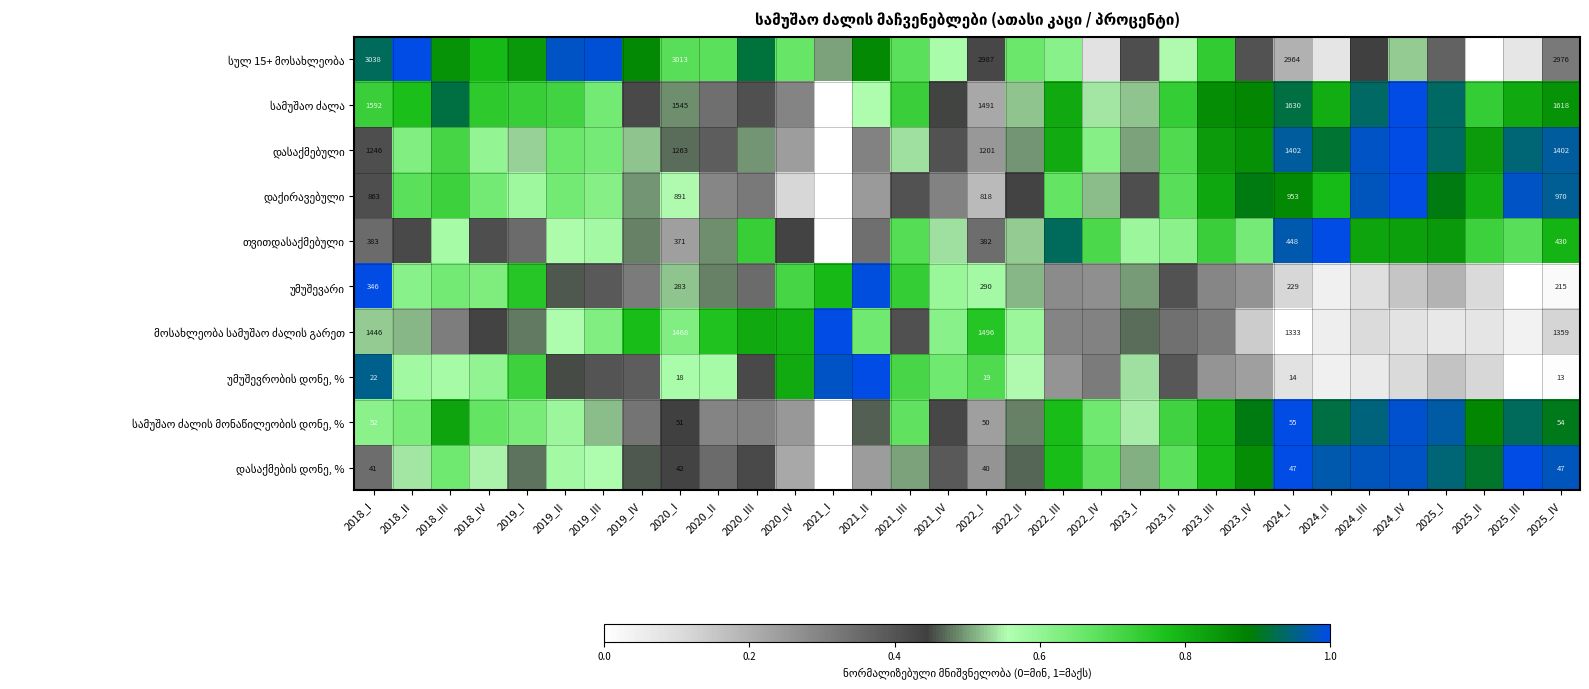

At which category does the chart reach its peak across all series?

2018_II